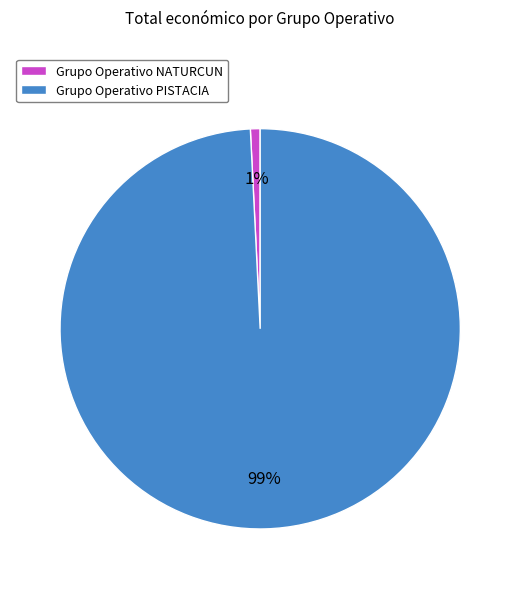

Combined, do Grupo Operativo PISTACIA and Grupo Operativo NATURCUN account for over 50%?

Yes